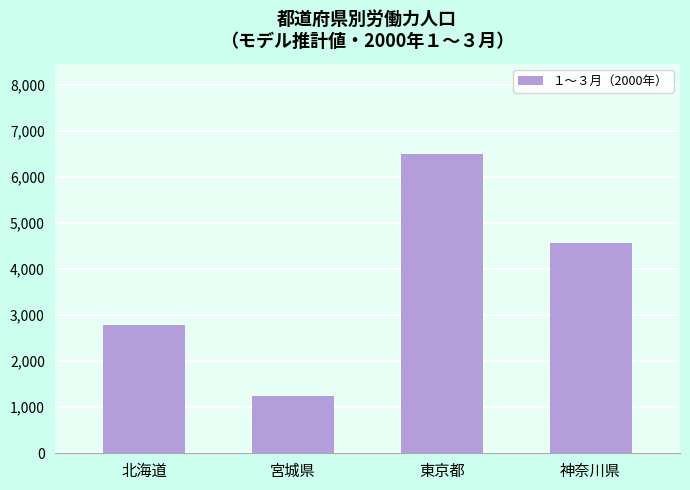

How many values are between 2782 and 6513?

3